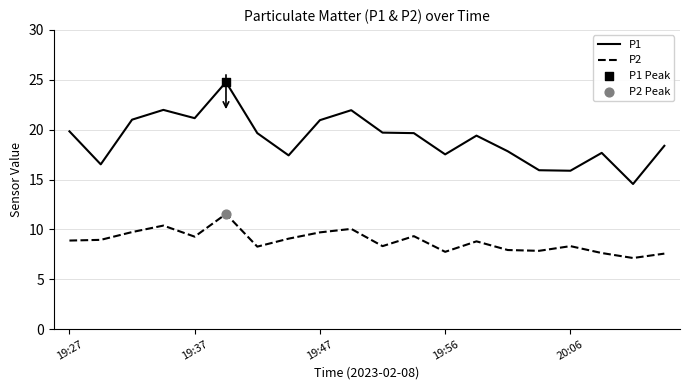

Rank the series by their maximum value, from lowest to highest.

P2, P1